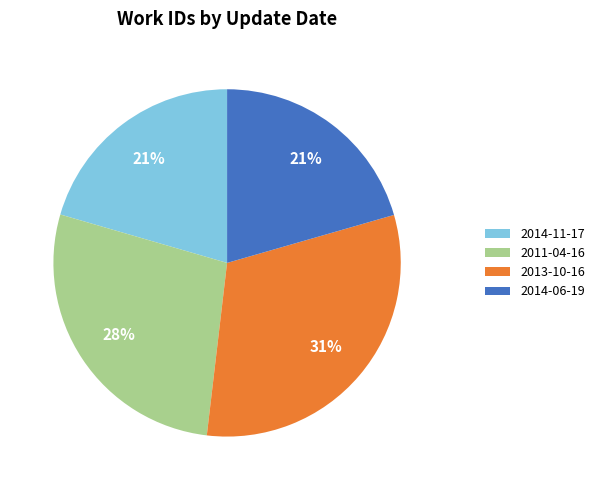

Is there any slice that represents more than half of the pie?

No